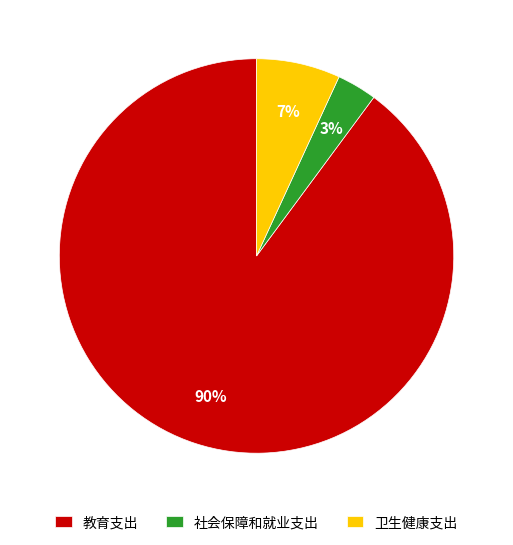

Which slice is the smallest?

社会保障和就业支出